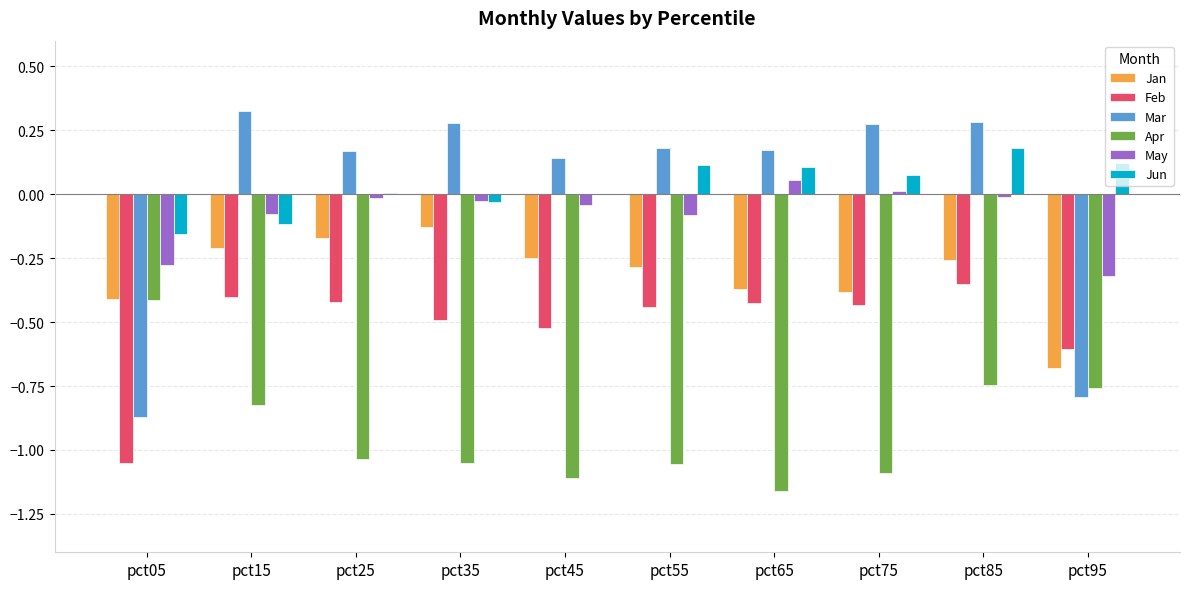

True or false: May has a value of 0.0 at pct75.

True